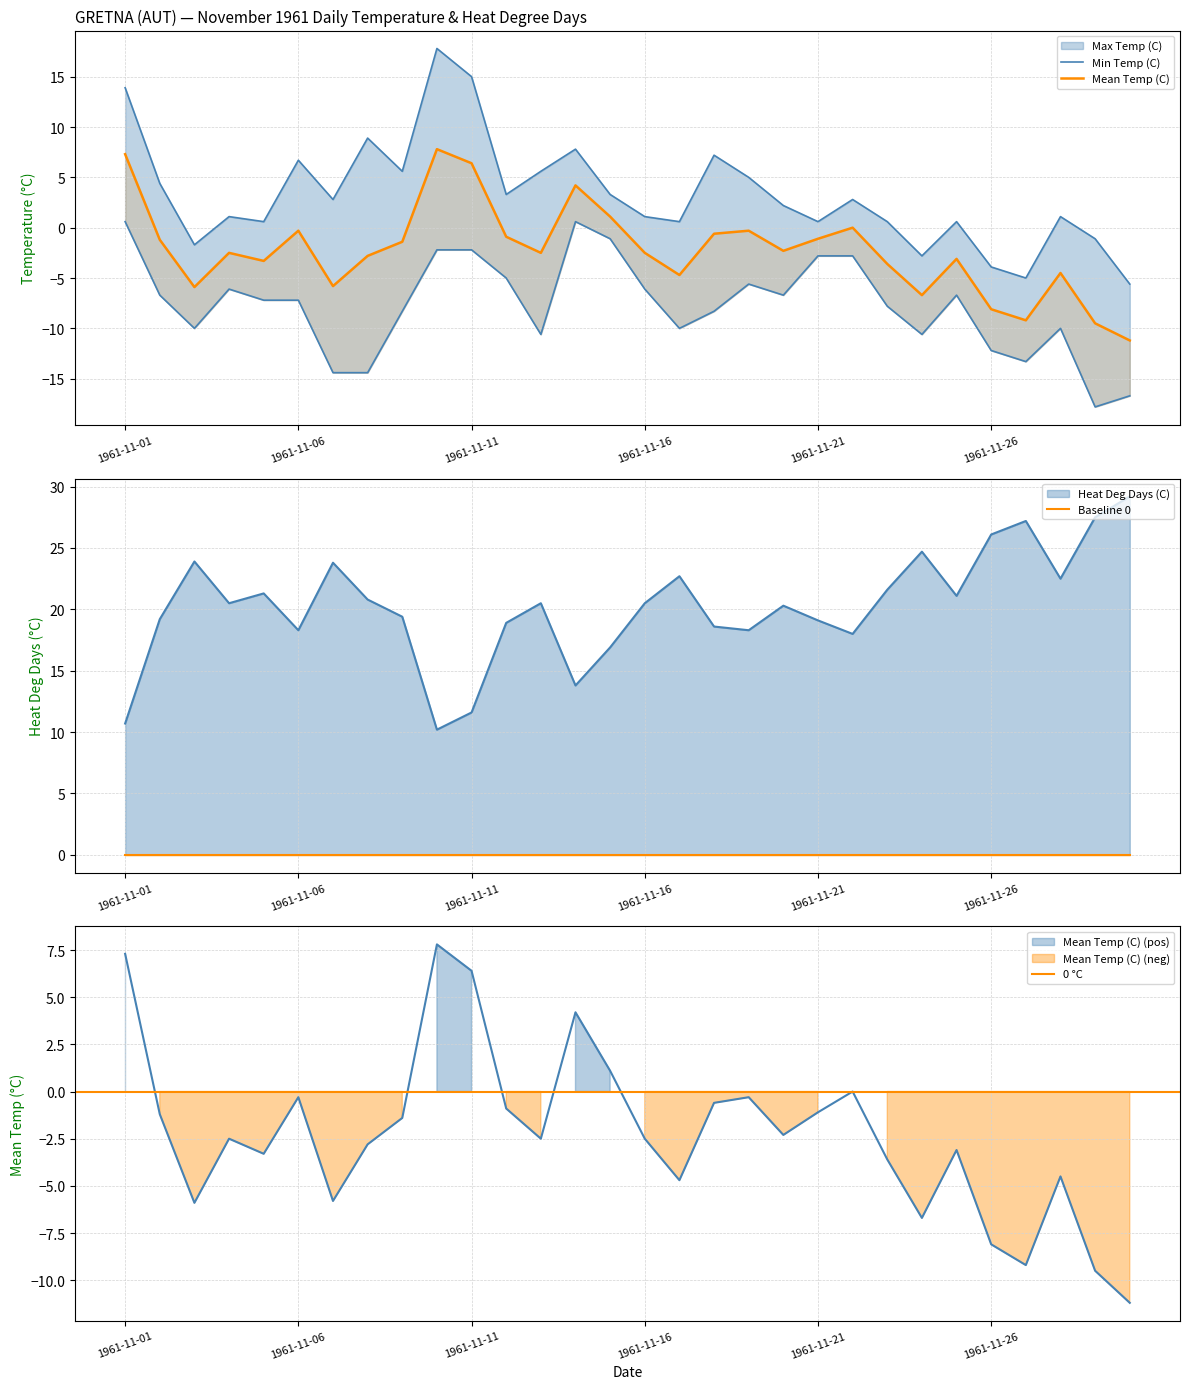

What is the average value of the Max Temp (C) series?

3.3